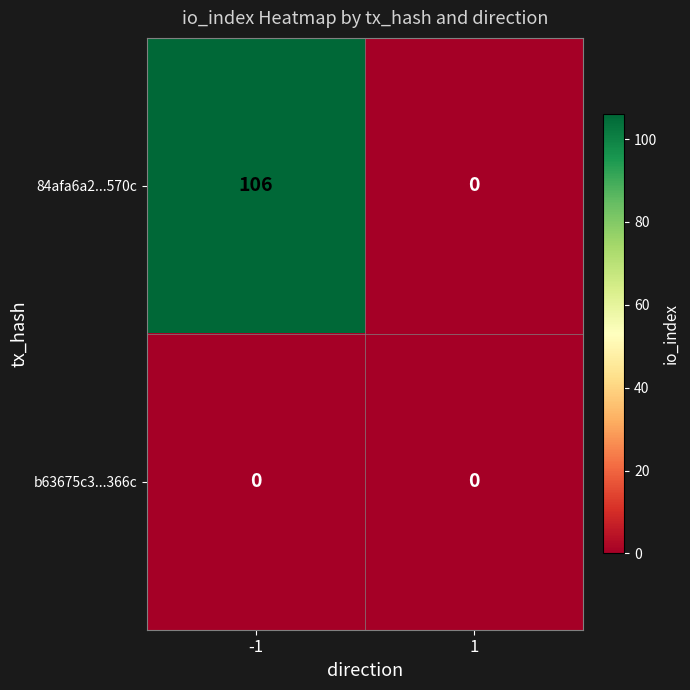

Rank the series at -1 from highest to lowest value.

84afa6a2...570c, b63675c3...366c